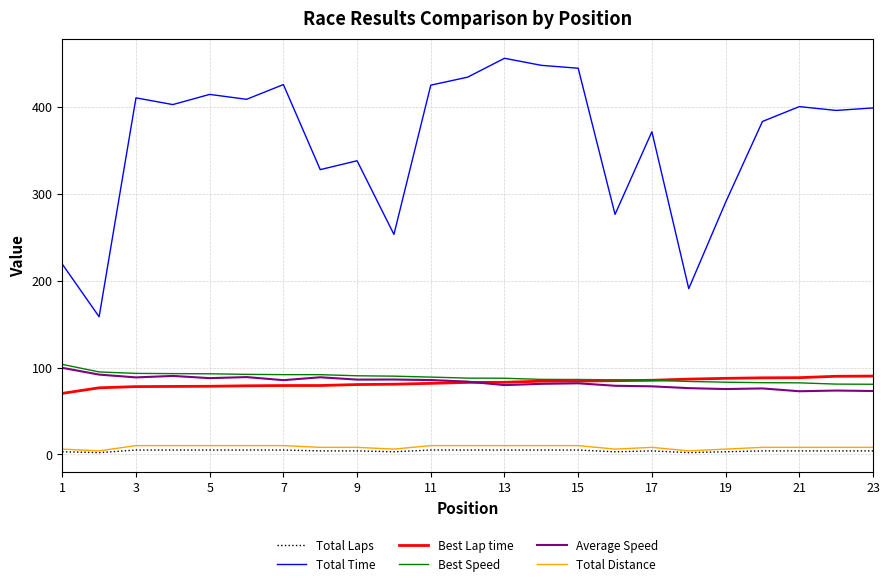

True or false: Total Time and Total Laps cross at least once.

False